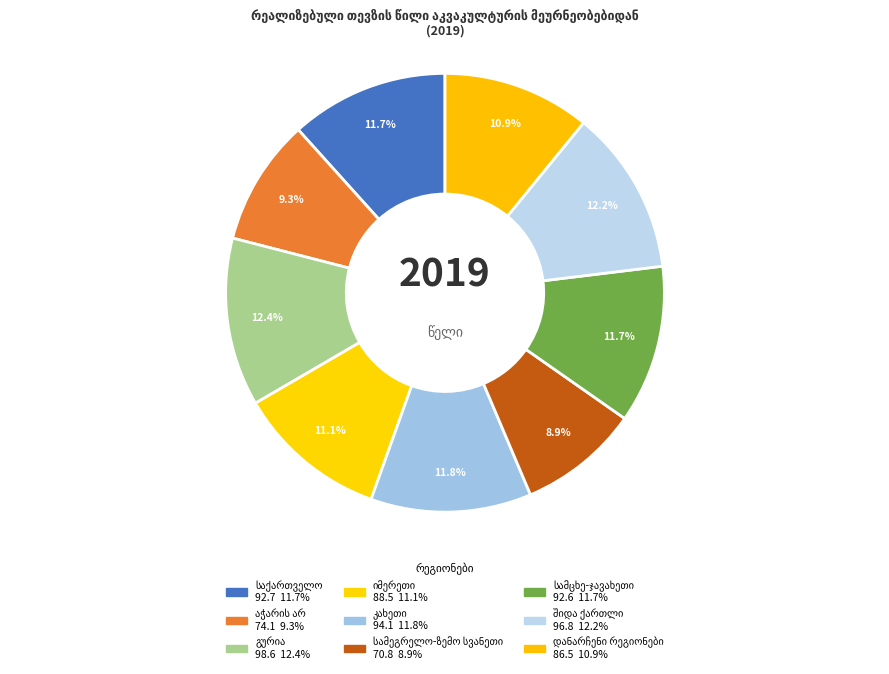

Is გურია the majority of the pie?

No